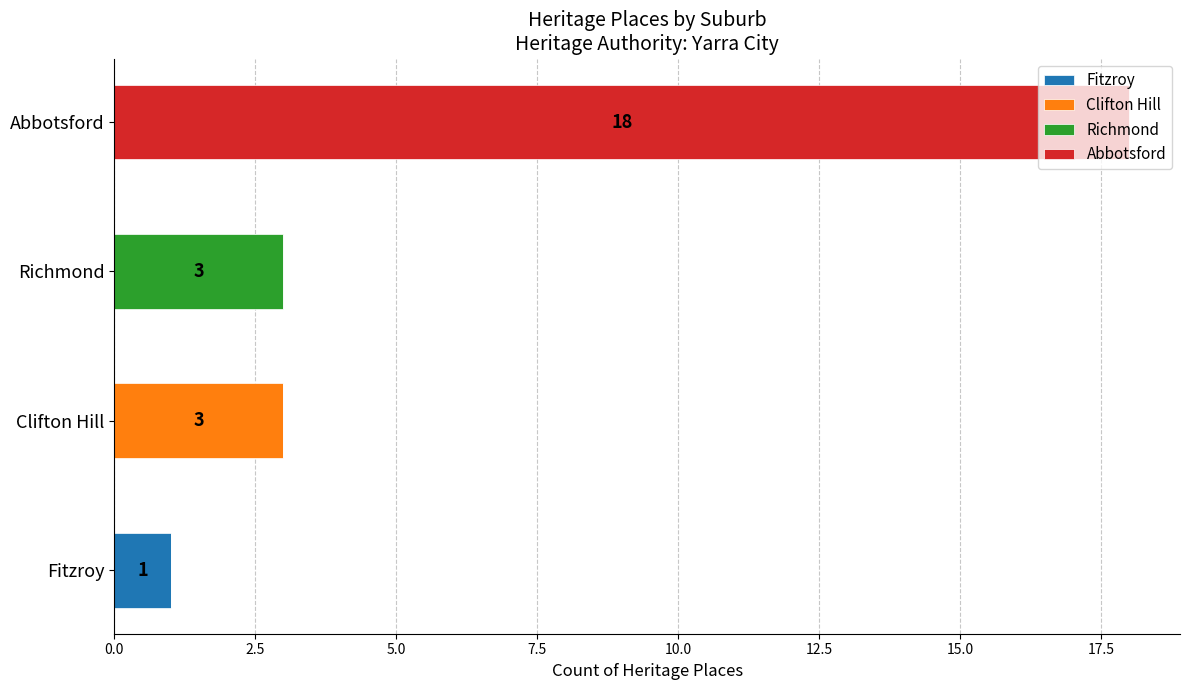

At which category is the sum across all series the highest?

Abbotsford